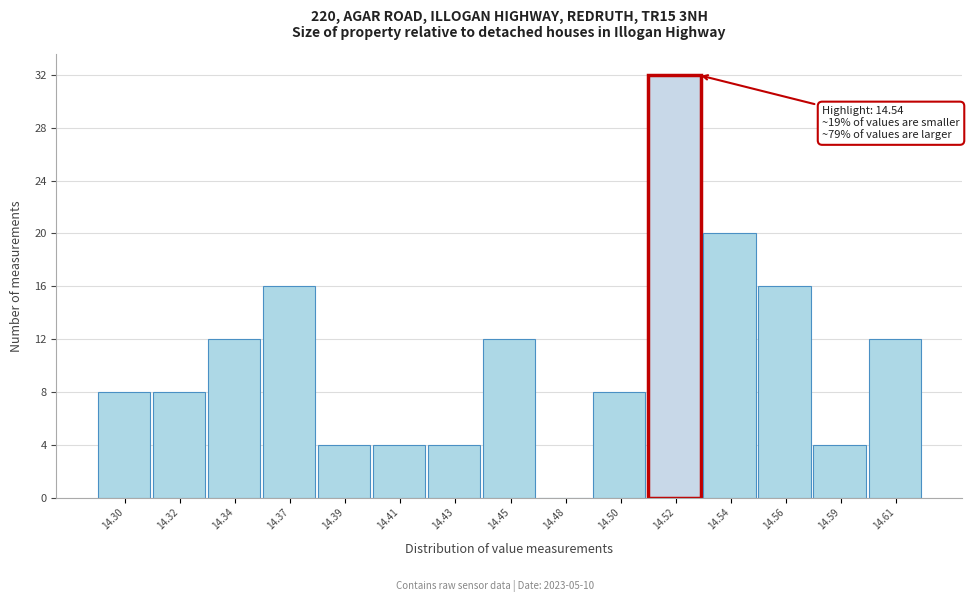

Reading left to right, list all the values displayed in this chart.

14.30=8	14.32=8	14.34=12	14.37=16	14.39=4	14.41=4	14.43=4	14.45=12	14.48=0	14.50=8	14.52=32	14.54=20	14.56=16	14.59=4	14.61=12